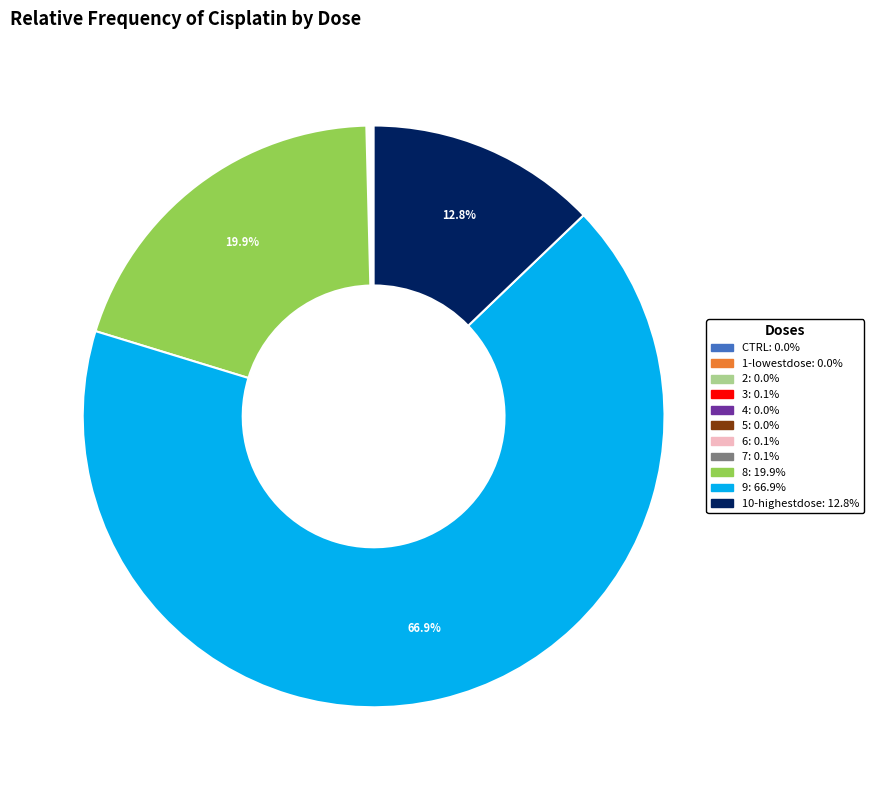

What is the majority slice?

9